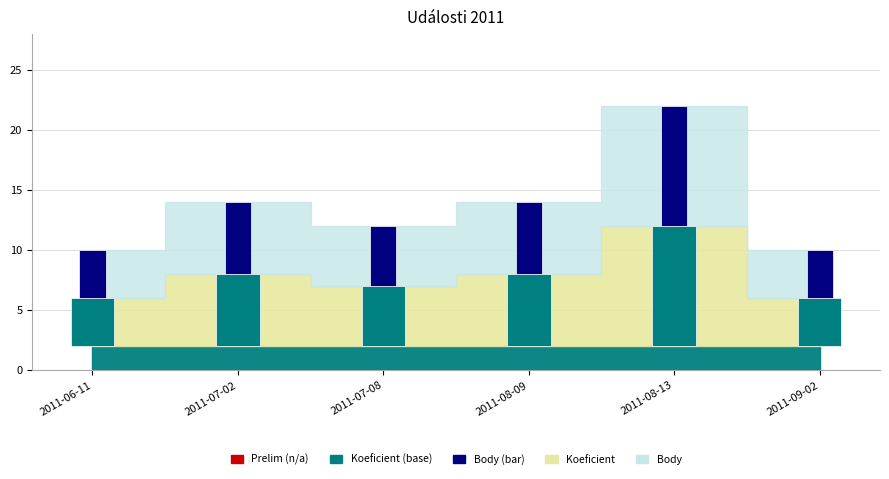

At which label is the value closest to 7?

2011-07-02